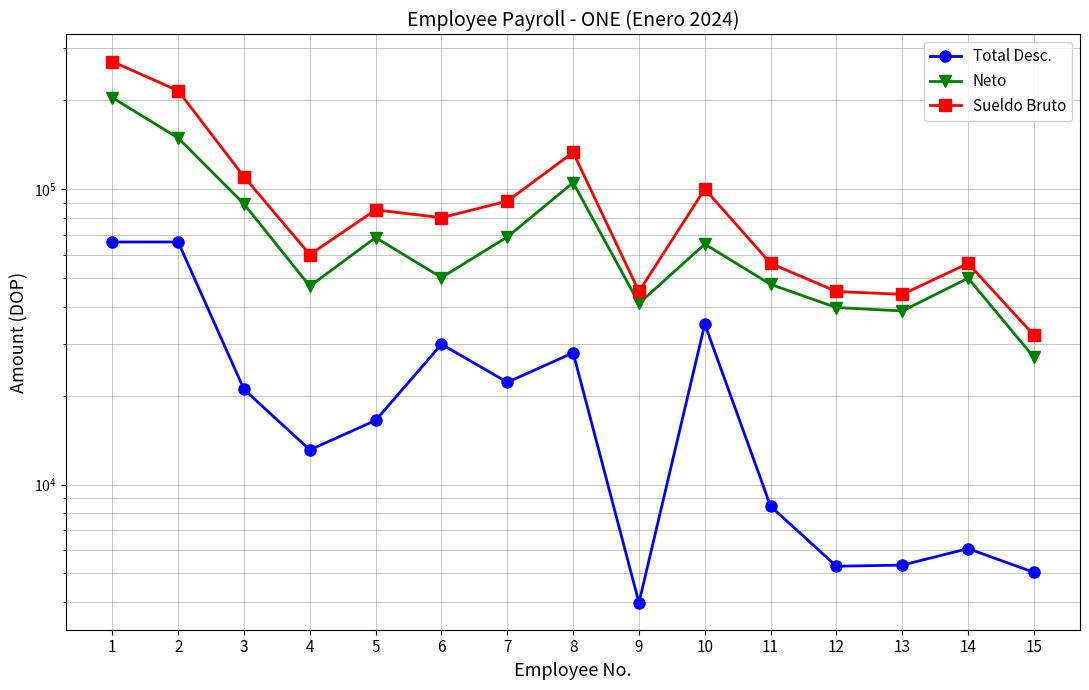

Reading left to right, what are all the values shown in this chart?

Total Desc.: 66183.7	66190.7	20983.6	13100.1	16488.7	29833.4	22185.2	27903.1	3982.8	34902.8	8438.6	5291.0	5337.6	6068.6	5043.7
Neto: 203816.3	148809.3	89016.4	46899.9	68511.3	50166.6	68814.8	105096.9	41017.2	65097.2	47561.4	39709.0	38662.4	49931.4	26956.3
Sueldo Bruto: 270000.0	215000.0	110000.0	60000.0	85000.0	80000.0	91000.0	133000.0	45000.0	100000.0	56000.0	45000.0	44000.0	56000.0	32000.0